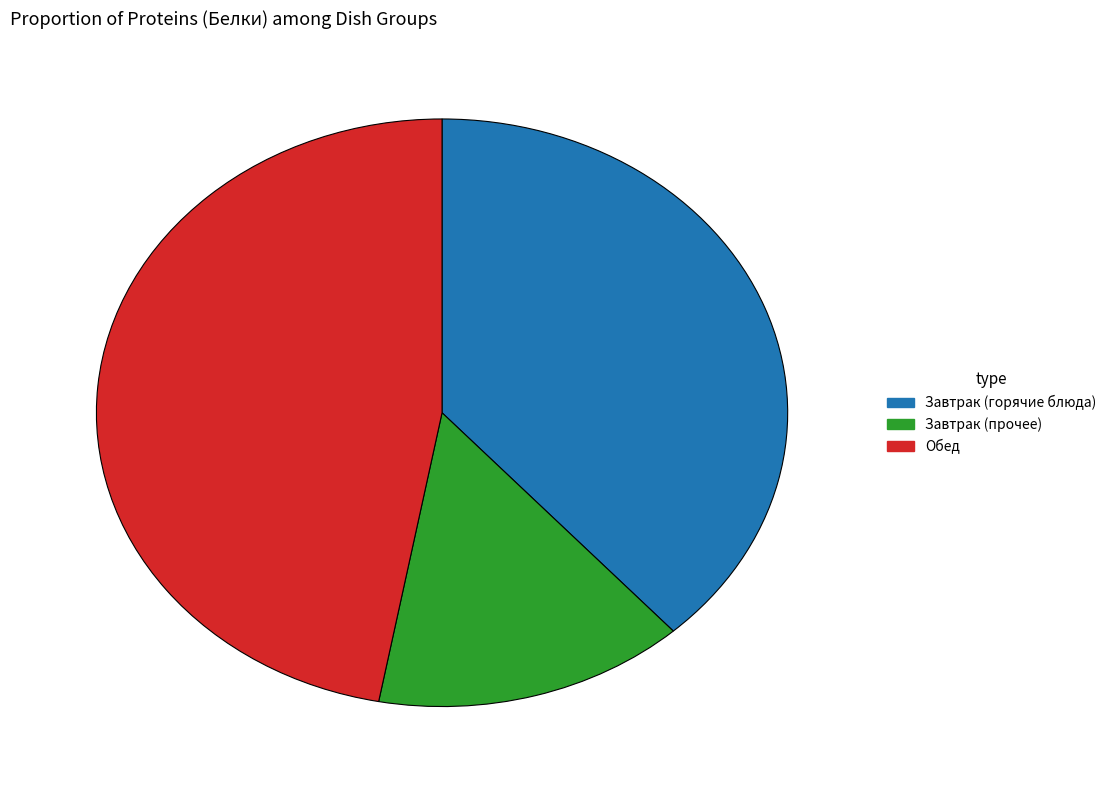

Is there any slice that represents more than half of the pie?

No